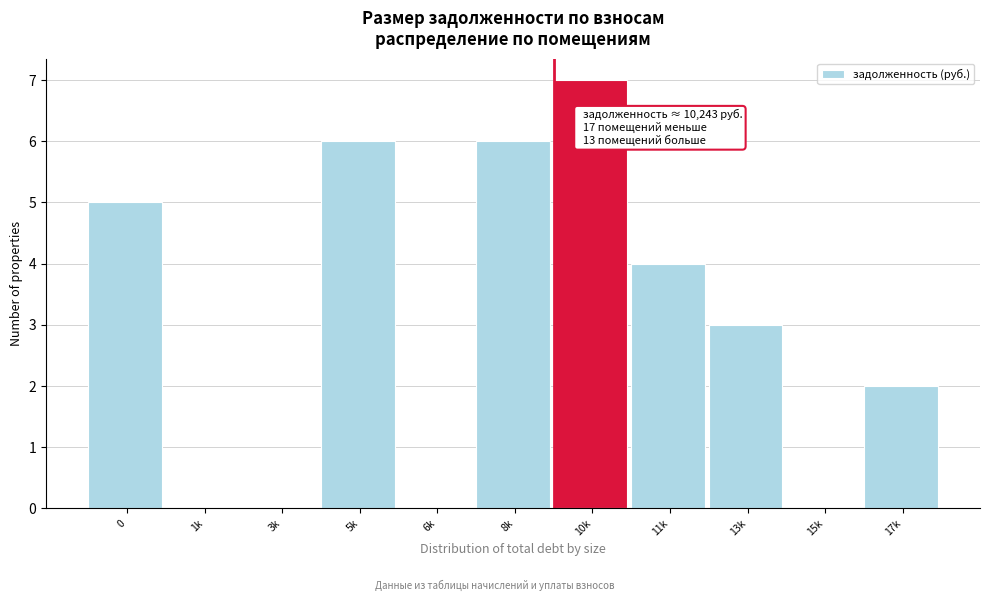

Reading left to right, transcribe all the data shown in this chart.

0=5	1k=0	3k=0	5k=6	6k=0	8k=6	10k=7	11k=4	13k=3	15k=0	17k=2